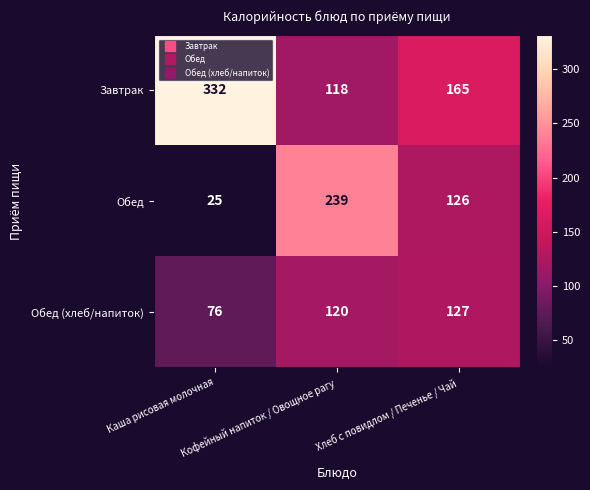

Which label corresponds to the smallest value in the chart?

Каша рисовая молочная